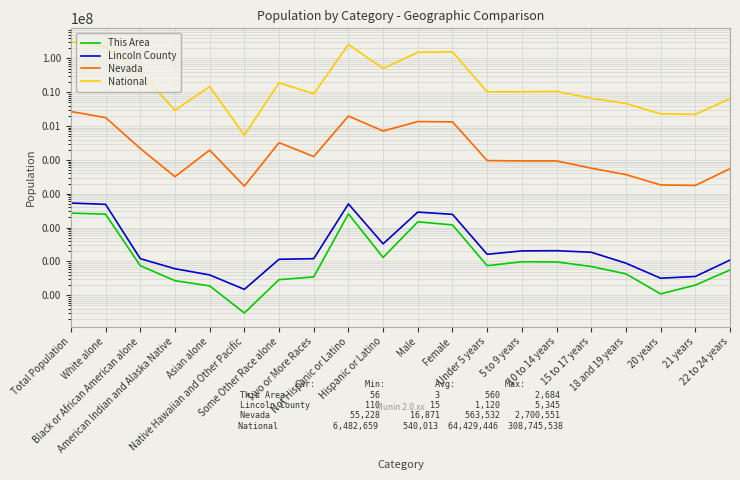

At which category is the sum across all series the highest?

Total Population